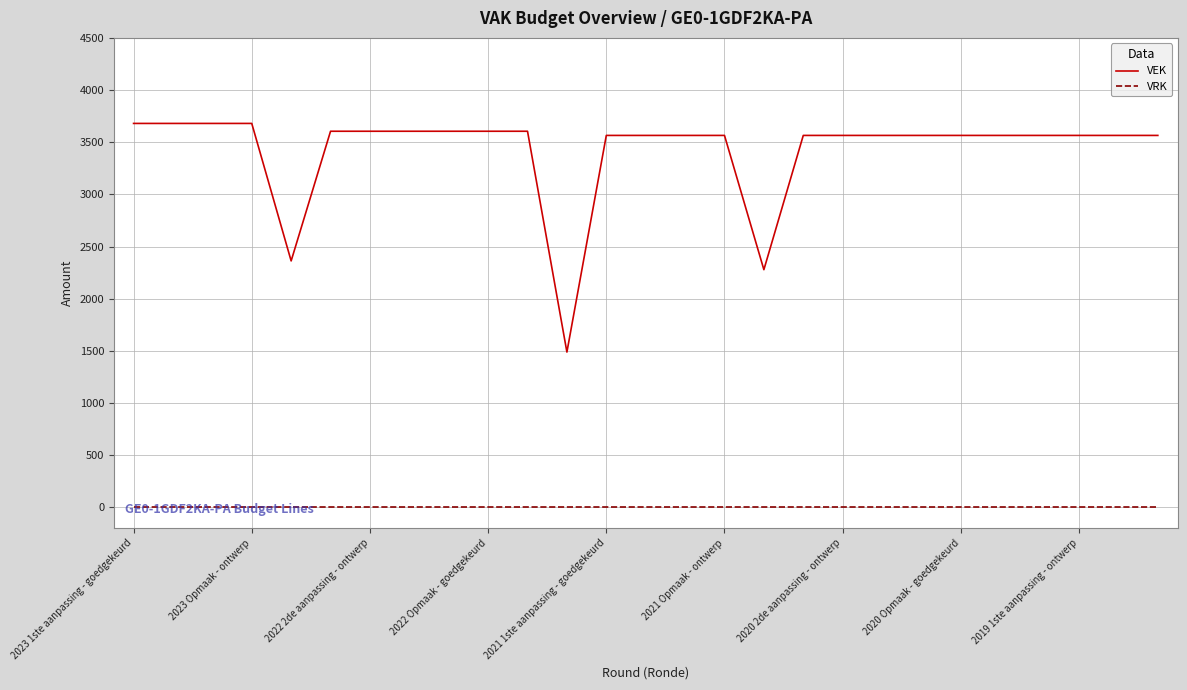

List the series in order of their overall mean, highest first.

VEK, VRK